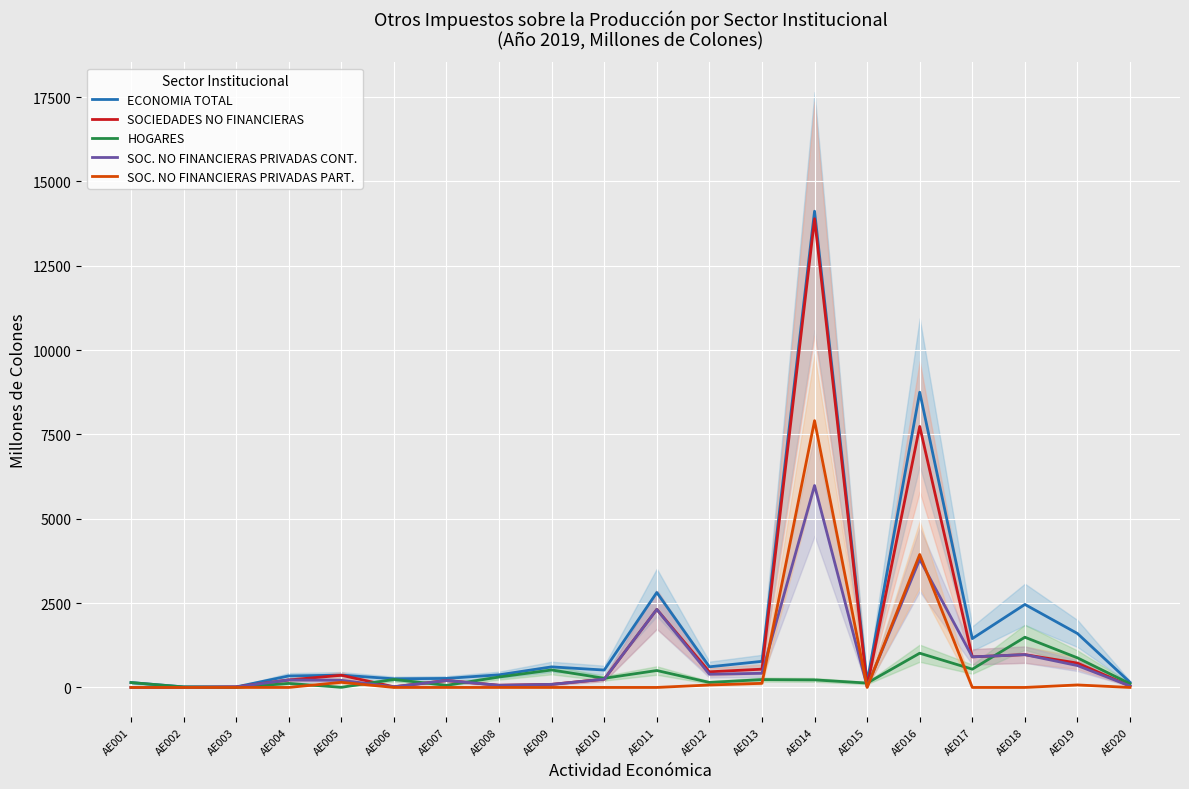

Reading left to right, extract all data points from this chart.

ECONOMIA TOTAL: AE001=144.8	AE002=16.7	AE003=15.9	AE004=340.4	AE005=364.8	AE006=256.0	AE007=267.0	AE008=373.7	AE009=609.2	AE010=515.2	AE011=2814.5	AE012=611.5	AE013=773.7	AE014=14118.5	AE015=155.7	AE016=8752.0	AE017=1447.7	AE018=2460.3	AE019=1598.8	AE020=151.3
SOCIEDADES NO FINANCIERAS: AE001=0.7	AE002=2.0	AE003=14.6	AE004=221.7	AE005=360.9	AE006=19.8	AE007=204.3	AE008=64.5	AE009=91.4	AE010=244.1	AE011=2312.9	AE012=463.1	AE013=541.0	AE014=13894.4	AE015=26.2	AE016=7737.2	AE017=906.5	AE018=972.2	AE019=721.8	AE020=42.1
HOGARES: AE001=144.1	AE002=14.7	AE003=1.2	AE004=118.7	AE005=4.0	AE006=236.2	AE007=62.6	AE008=309.1	AE009=517.9	AE010=271.1	AE011=501.6	AE012=148.5	AE013=232.6	AE014=224.1	AE015=129.5	AE016=1014.8	AE017=541.2	AE018=1488.2	AE019=877.0	AE020=109.2
SOC. NO FINANCIERAS PRIVADAS CONT.: AE001=0.7	AE002=2.0	AE003=14.6	AE004=221.7	AE005=209.5	AE006=19.8	AE007=204.3	AE008=64.5	AE009=91.4	AE010=244.1	AE011=2312.9	AE012=390.5	AE013=419.6	AE014=5985.9	AE015=26.2	AE016=3795.8	AE017=906.5	AE018=972.2	AE019=648.0	AE020=42.1
SOC. NO FINANCIERAS PRIVADAS PART.: AE001=0.0	AE002=0.0	AE003=0.0	AE004=0.0	AE005=151.3	AE006=0.0	AE007=0.0	AE008=0.0	AE009=0.0	AE010=0.0	AE011=0.0	AE012=72.6	AE013=121.5	AE014=7908.4	AE015=0.0	AE016=3941.4	AE017=0.0	AE018=0.0	AE019=73.8	AE020=0.0